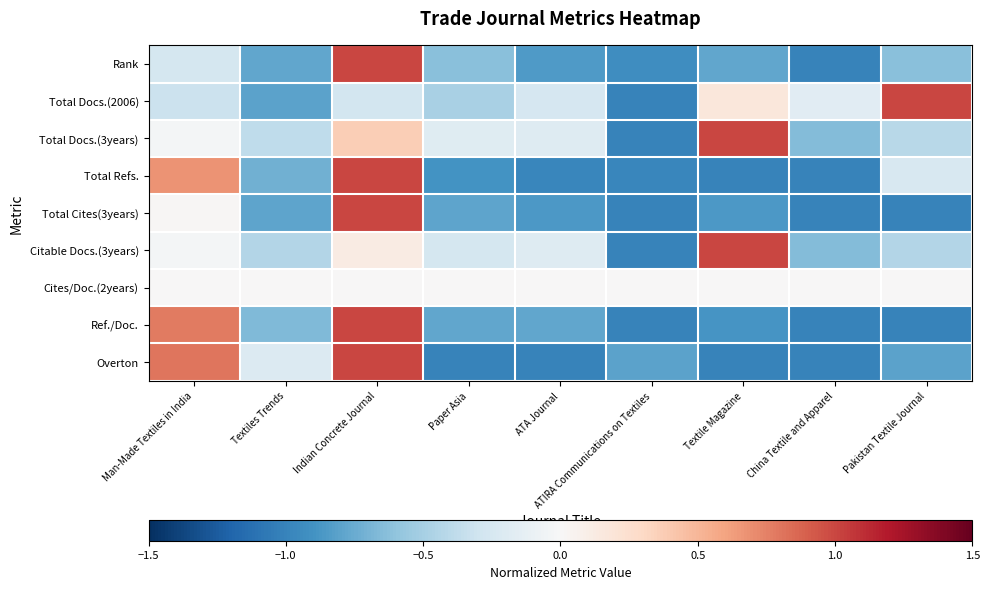

Which label corresponds to the largest value in the chart?

Indian Concrete Journal